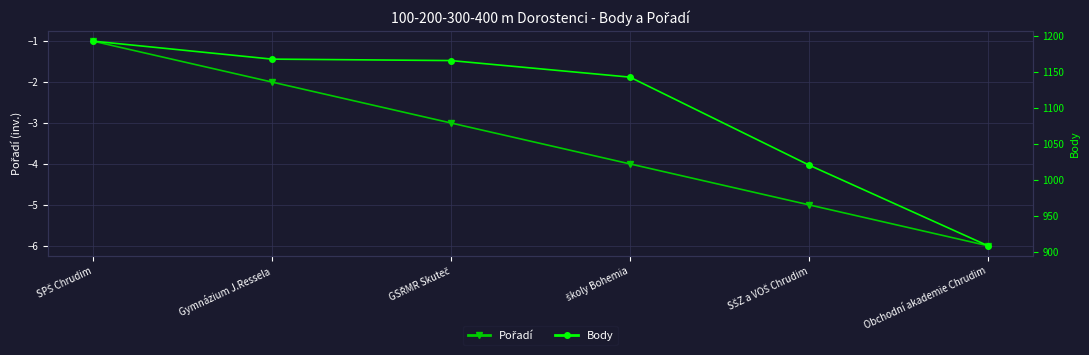

Reading left to right, what are all the values shown in this chart?

Pořadí: SPŠ Chrudim=-1	Gymnázium J.Ressela=-2	GSŘMR Skuteč=-3	školy Bohemia=-4	SŠZ a VOŠ Chrudim=-5	Obchodní akademie Chrudim=-6
Body: SPŠ Chrudim=1193	Gymnázium J.Ressela=1168	GSŘMR Skuteč=1166	školy Bohemia=1143	SŠZ a VOŠ Chrudim=1021	Obchodní akademie Chrudim=909